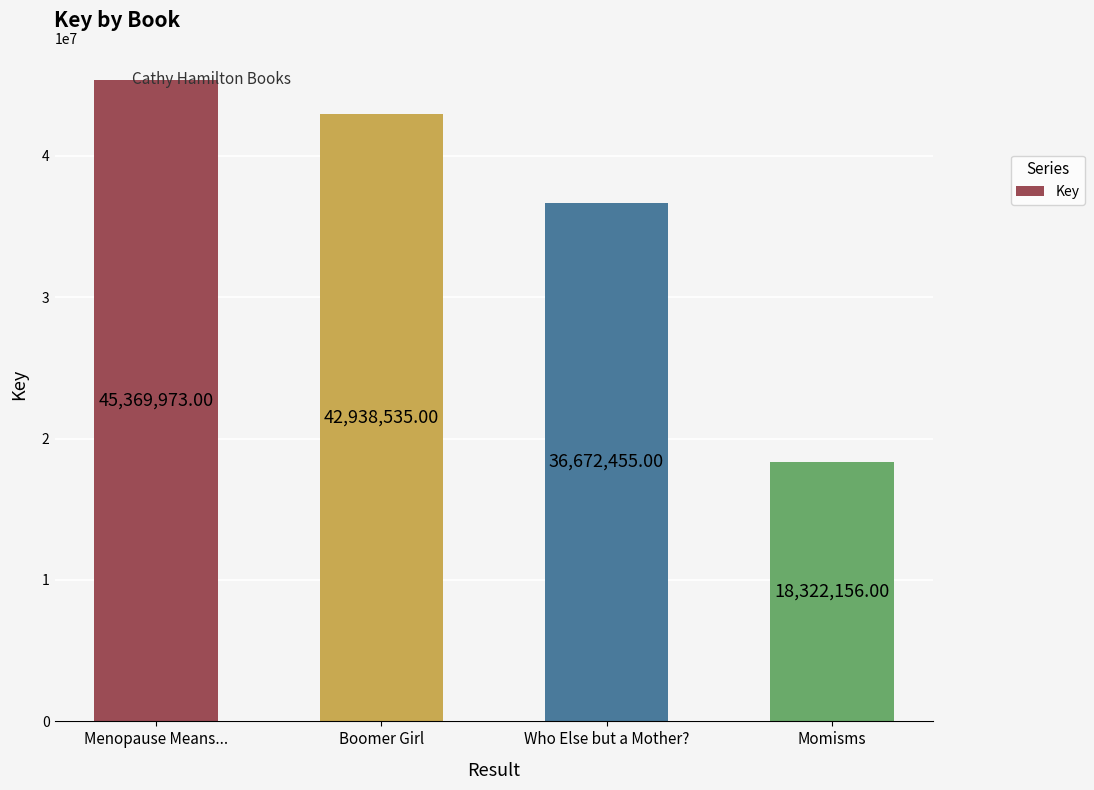

What is the difference between the maximum and minimum values?

27047817